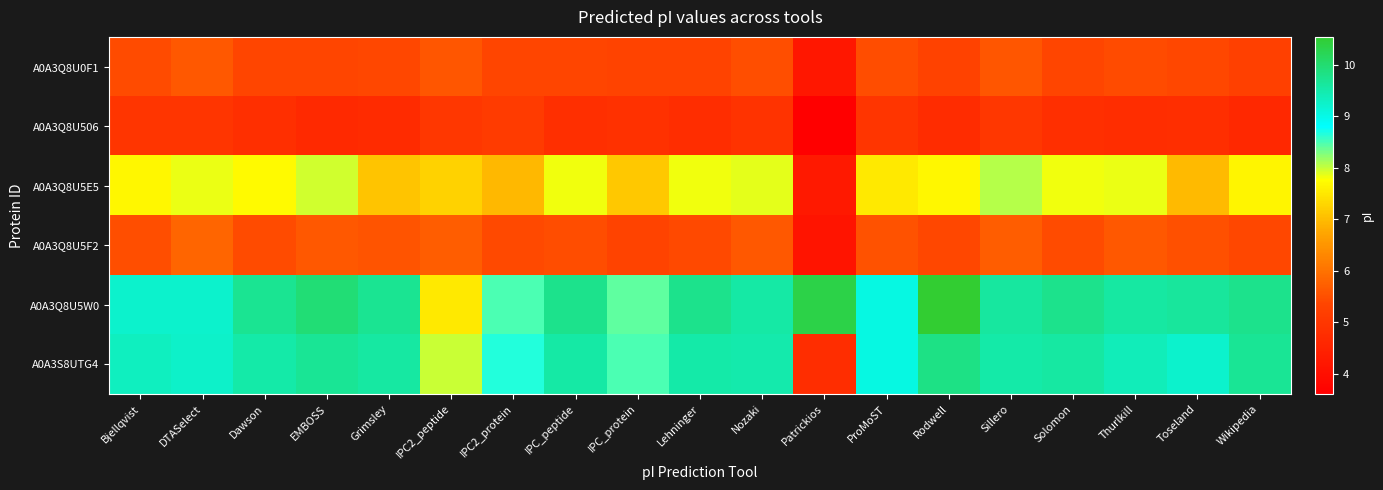

Rank the series at Dawson from lowest to highest value.

A0A3Q8U506, A0A3Q8U0F1, A0A3Q8U5F2, A0A3Q8U5E5, A0A3S8UTG4, A0A3Q8U5W0